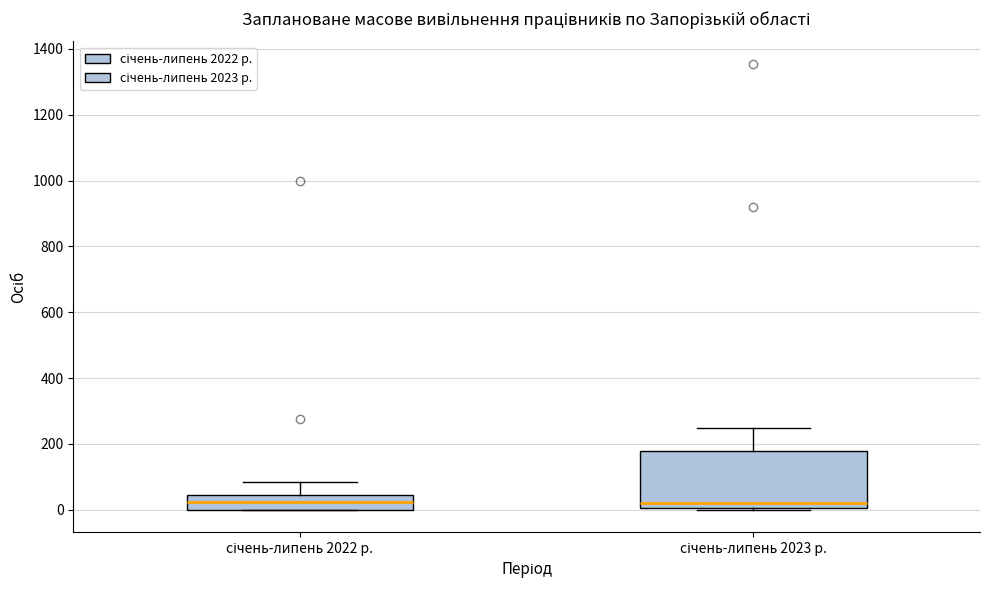

Where is the upper edge of the box for січень-липень 2023 р. on the y-axis? The values are not printed on the chart, so give them approximately, as read against the axis.

180